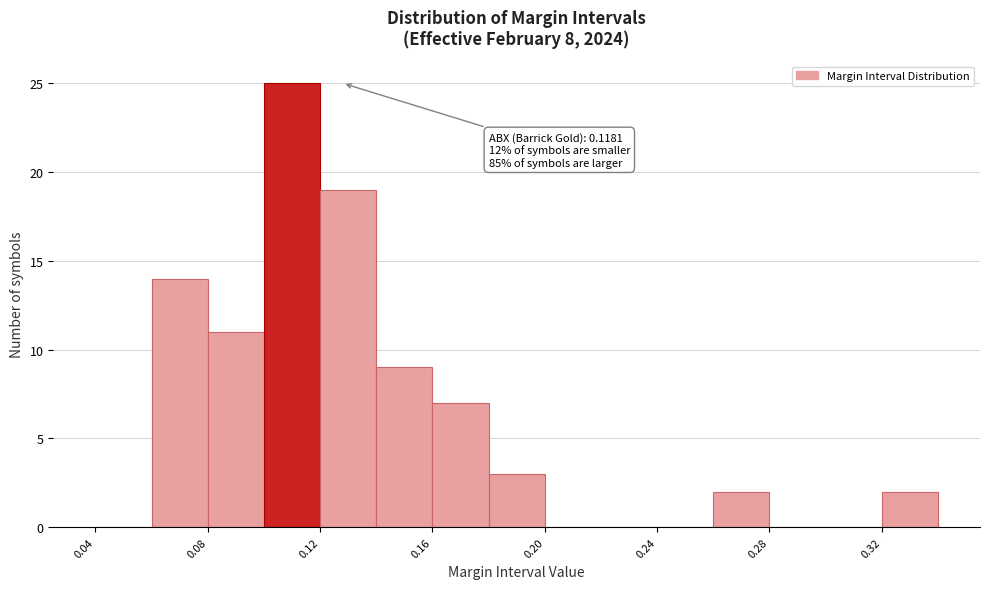

Over which range of the x-axis is the bar tallest?

0.10 to 0.12